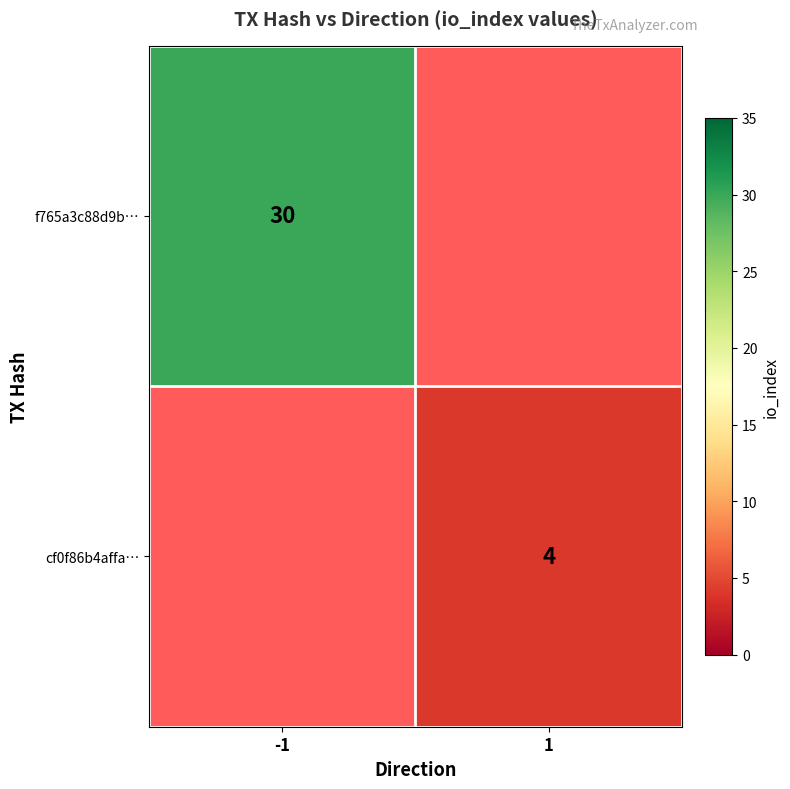

Is it true that f765a3c88d9b… equals 9 at -1?

False